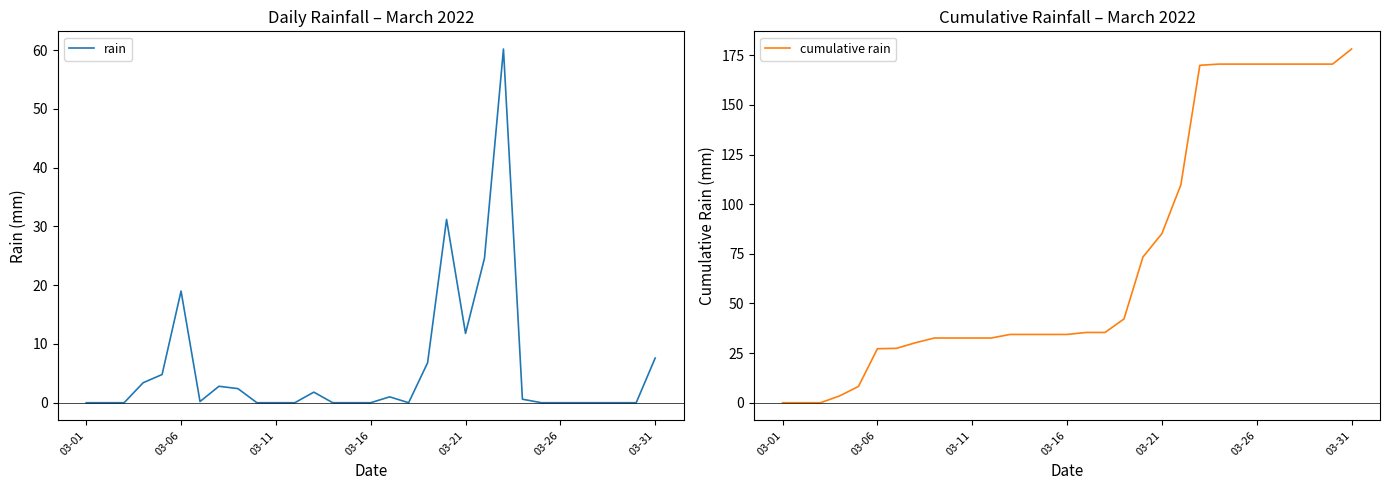

How many interior local peaks does the rain series have?

6